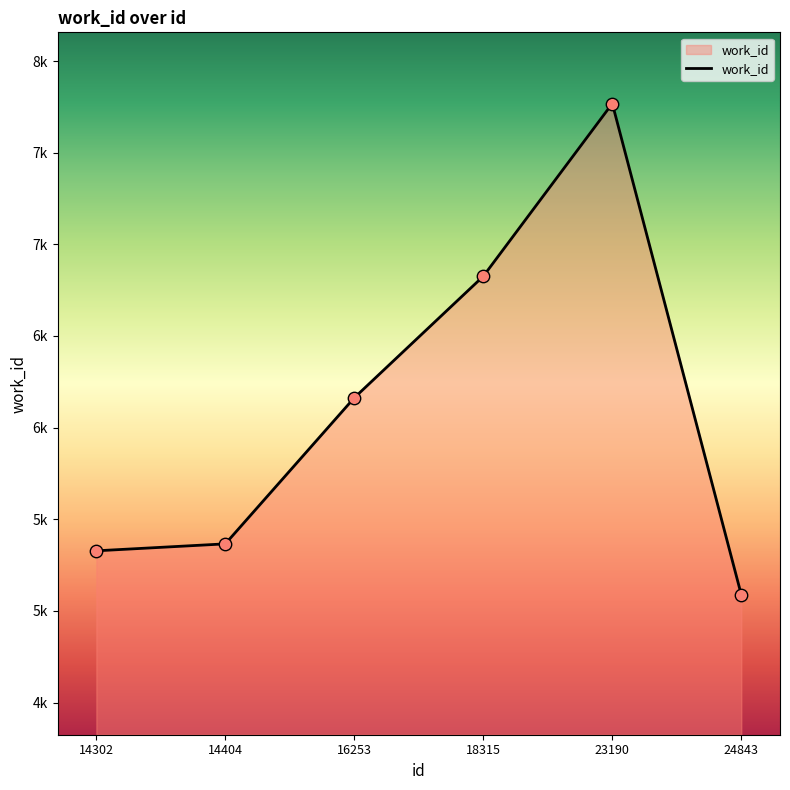

Approximately how many times larger is the value at 23190 compared to 14404?

1.4